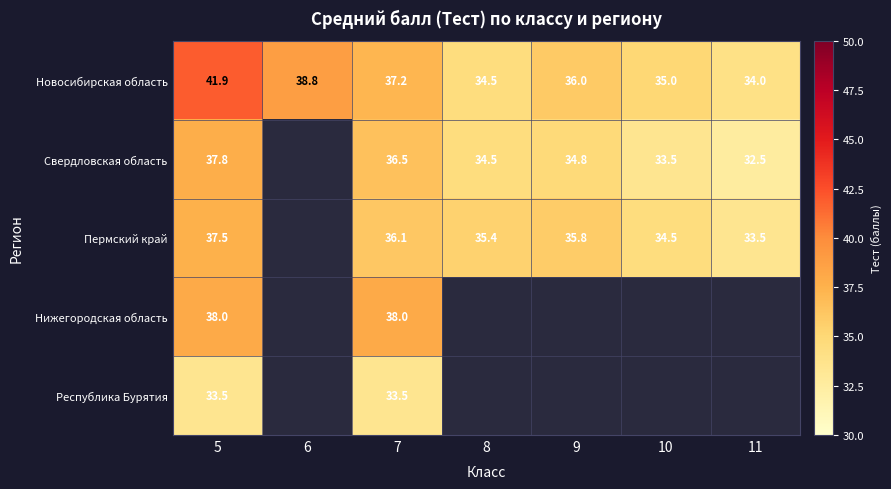

Where does the Новосибирская область series first go above 36?

5